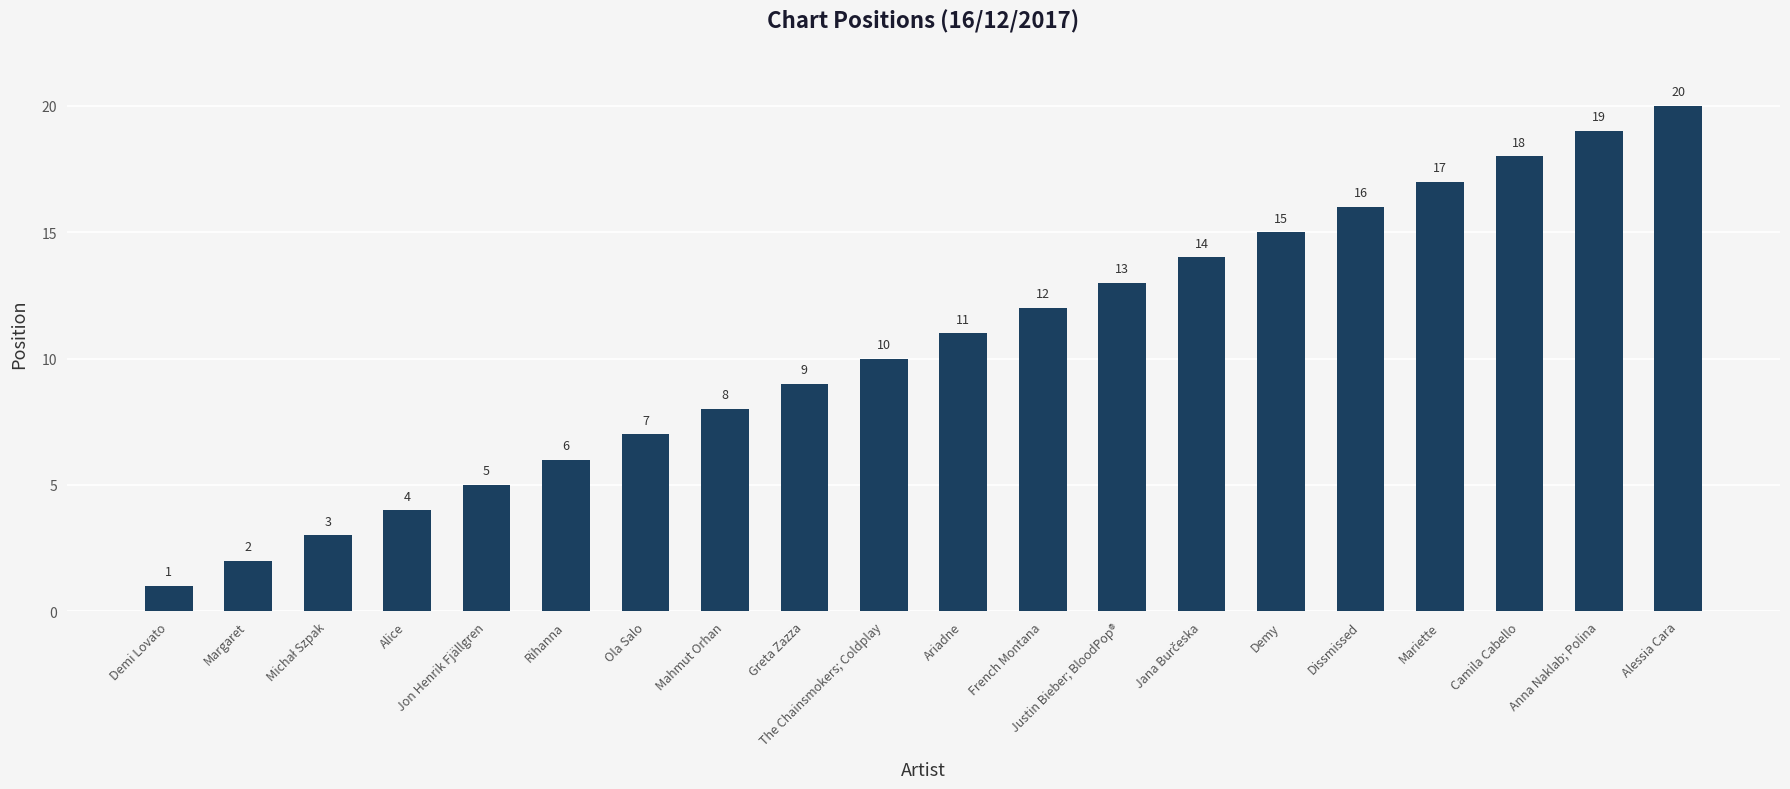

What is the greatest value displayed?

20